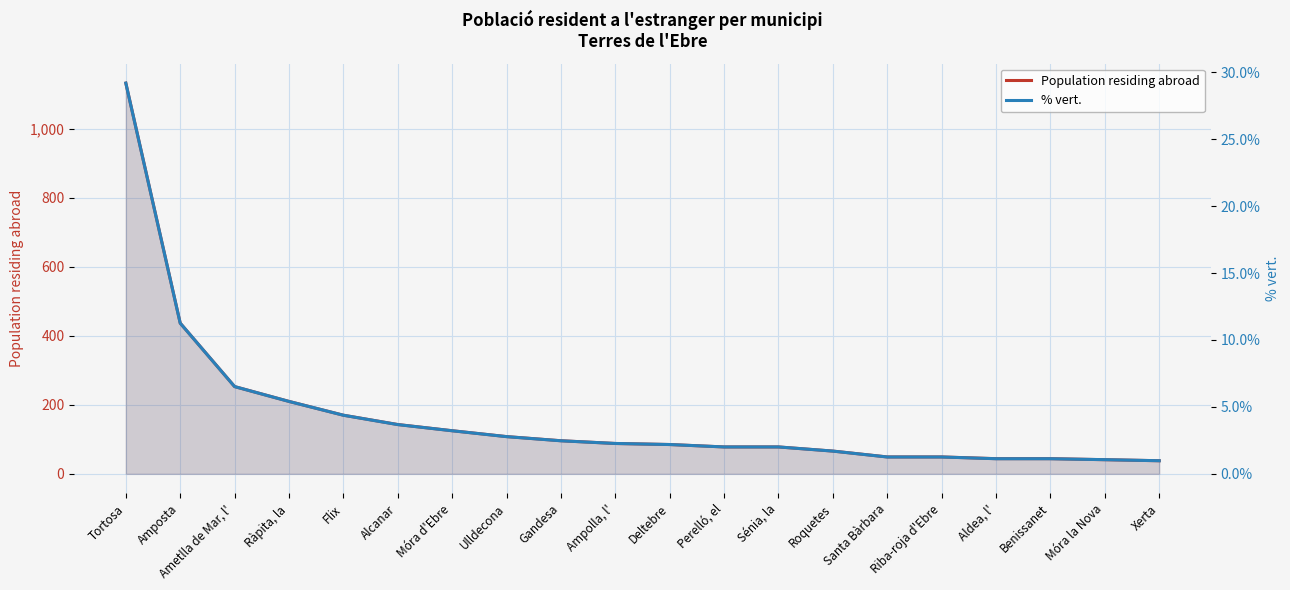

What is the total value across all series at Deltebre?

87.2